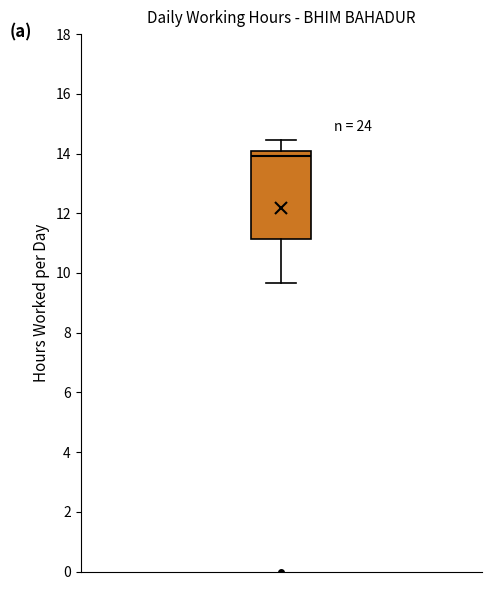

Read this box plot against the y-axis: the position of the median line, the range covered by the box, and the ends of both whiskers. The values are not printed on the chart, so give them approximately, as read against the axis.

median 14.0 (just below the box's upper edge), box 11.2 to 14.0, whiskers 9.6 to 14.4